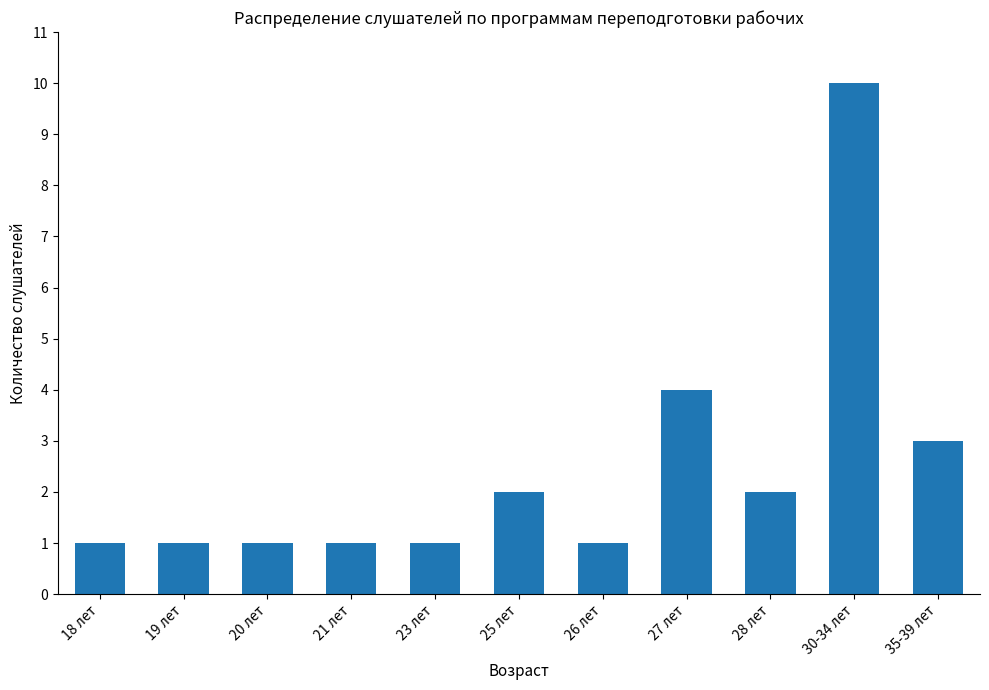

What is the greatest value displayed?

10